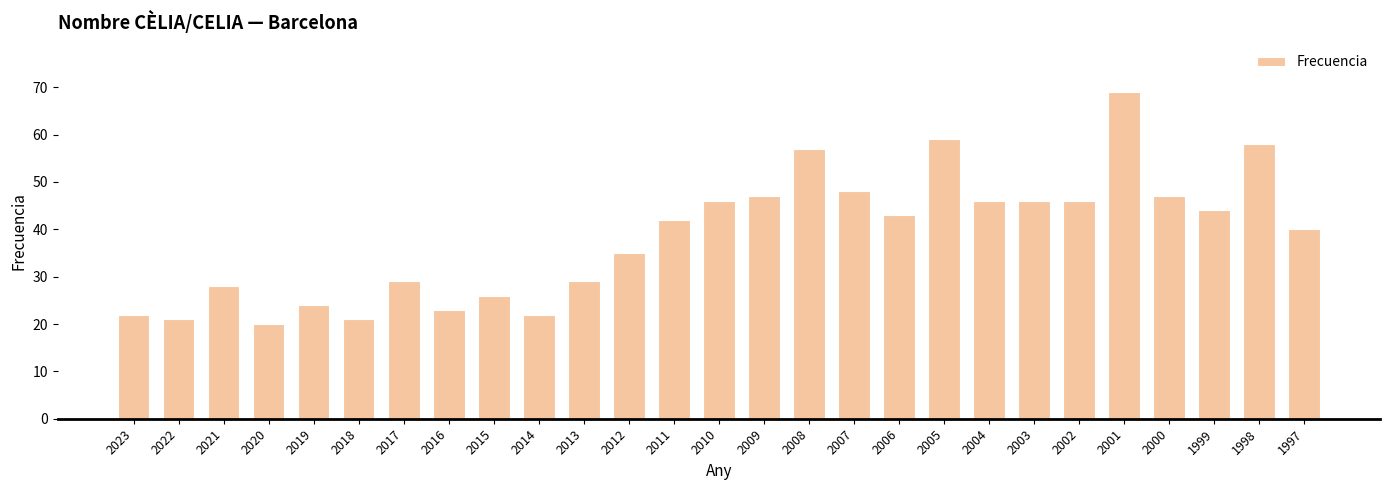

True or false: the data shows 28 at 2021.

True